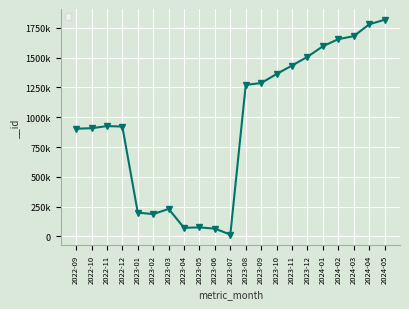

Is this an area chart (filled region under the line)?

No